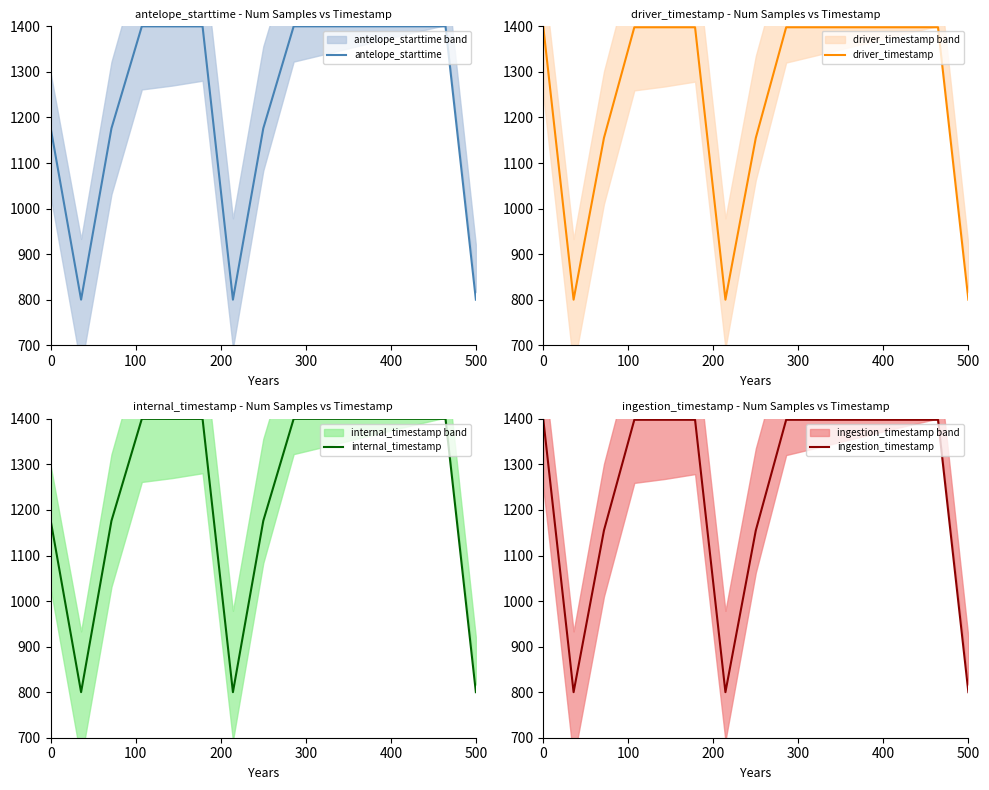

How many data points in driver_timestamp are less than 1397?

5